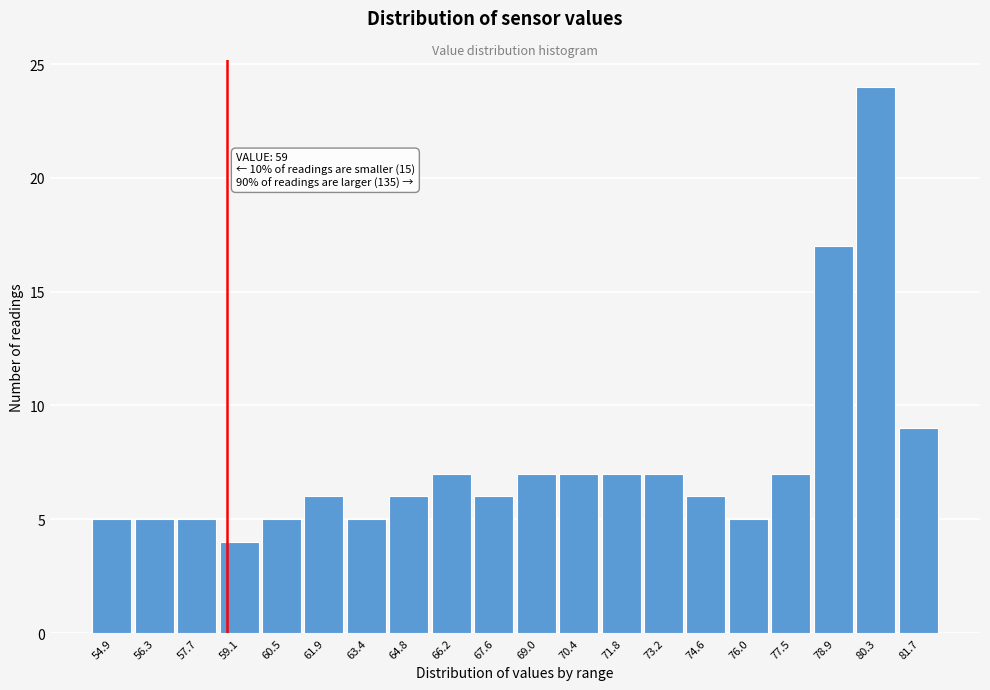

Reading right to left, extract all data points from this chart.

9	24	17	7	5	6	7	7	7	7	6	7	6	5	6	5	4	5	5	5